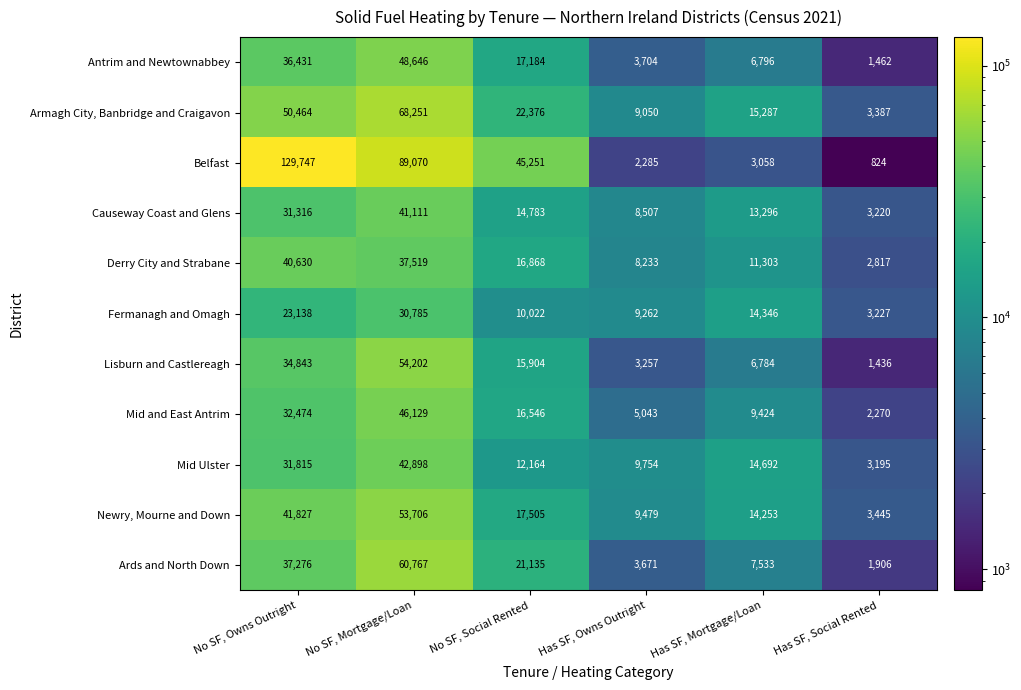

The Belfast series shows 129747 at No SF, Owns Outright. True or false?

True